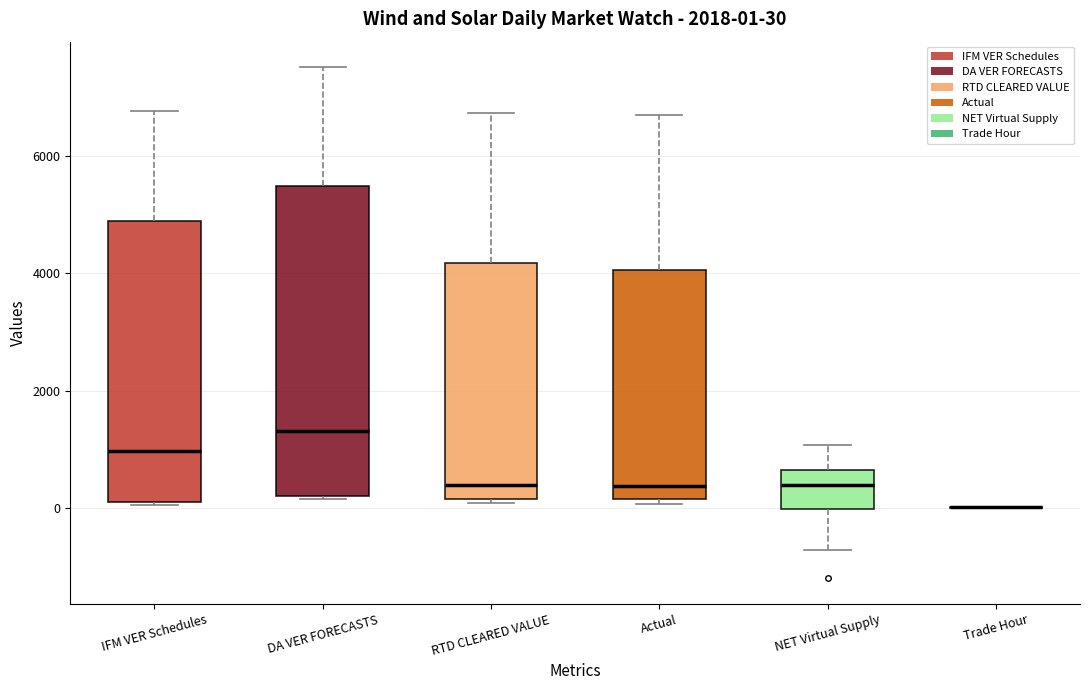

Which box is the tallest, from its lower edge to its upper edge?

DA VER FORECASTS